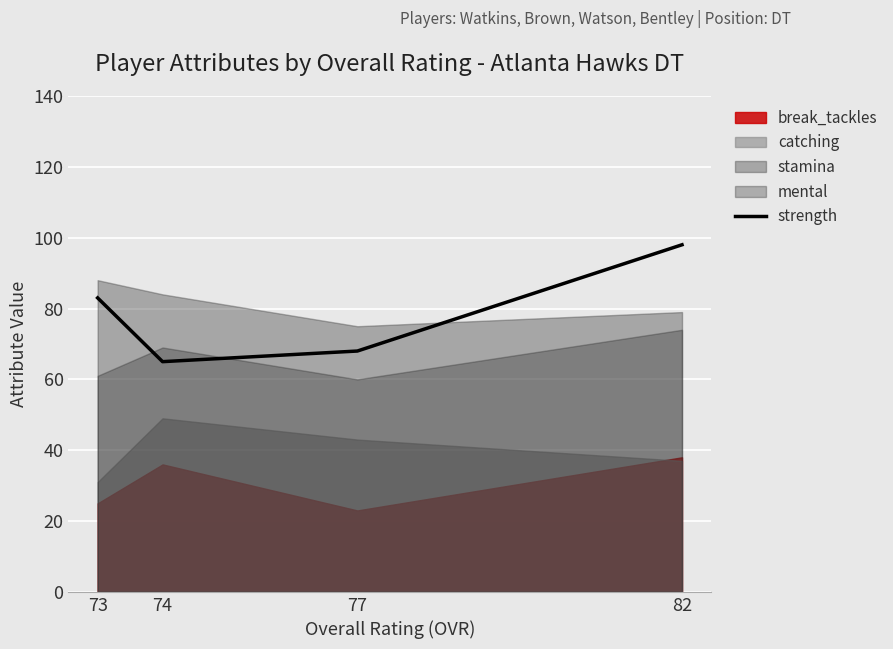

The value at 82 is 98. True or false?

True